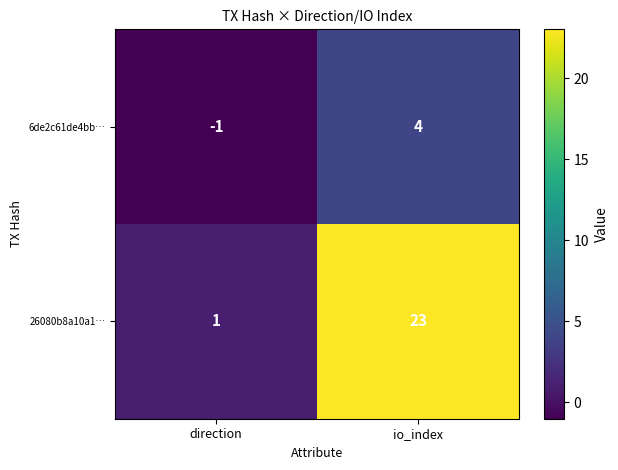

How many distinct data groups are displayed?

2